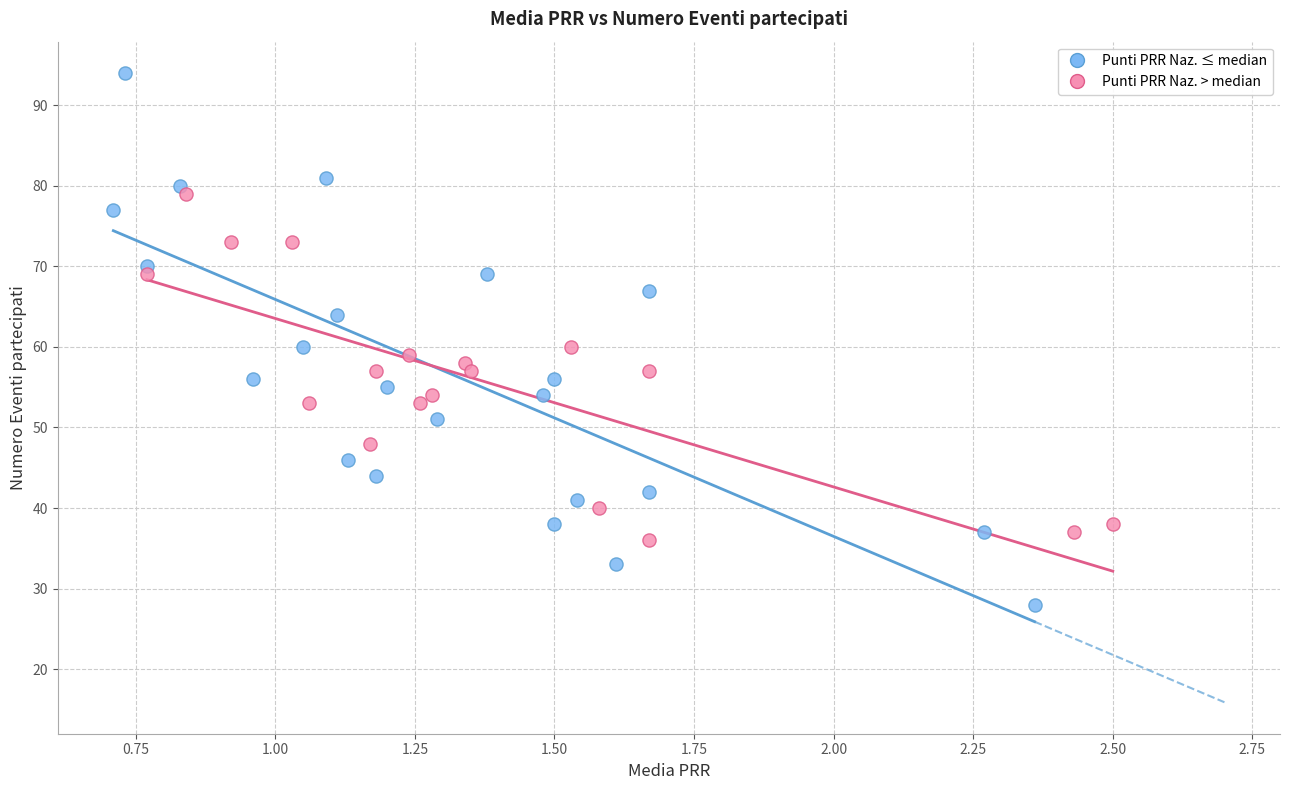

What are all the series names shown in the legend?

Punti PRR Naz. ≤ median, Punti PRR Naz. > median